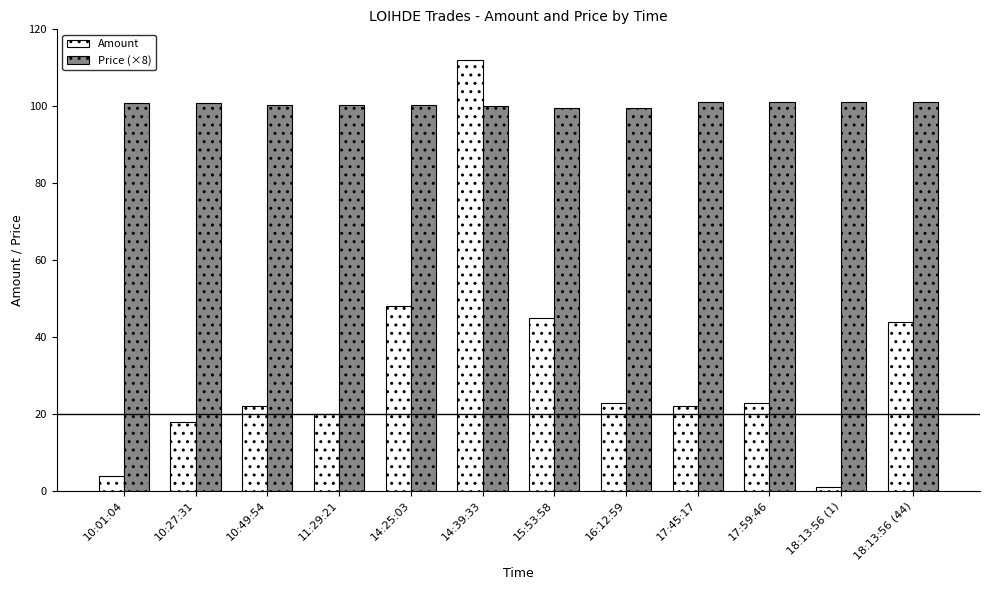

What value does the Amount series have at 10:01:04?

4.0